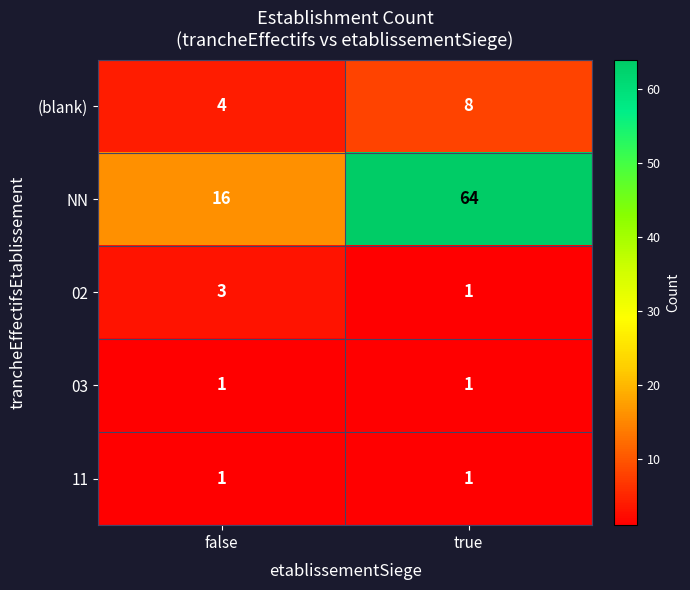

What is the maximum value shown in the chart?

64